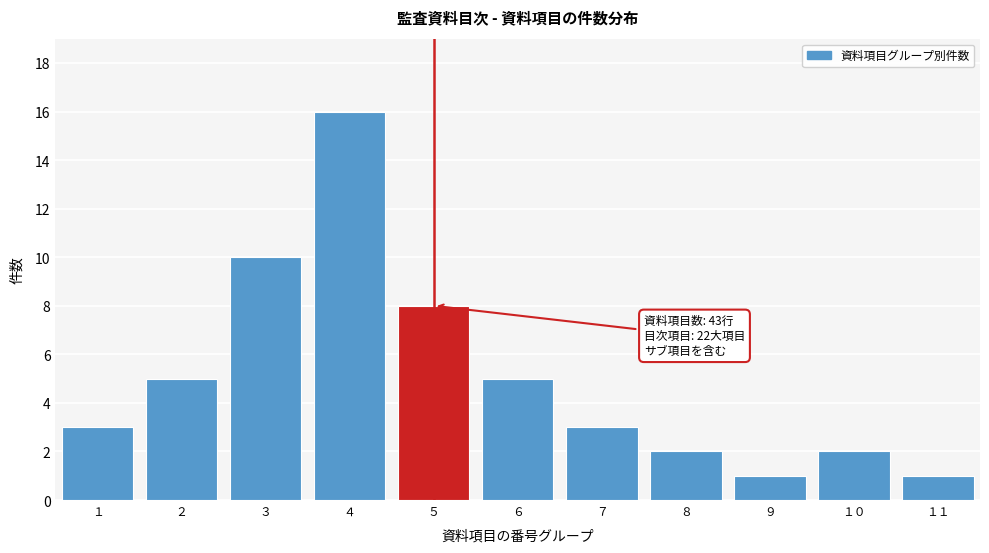

Reading left to right, what are all the values shown in this chart?

3	5	10	16	8	5	3	2	1	2	1